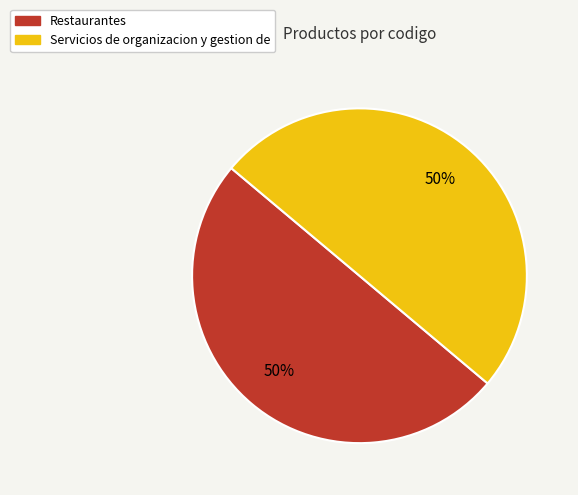

The Servicios de organizacion y gestion de slice represents 50% of the pie. True or false?

True